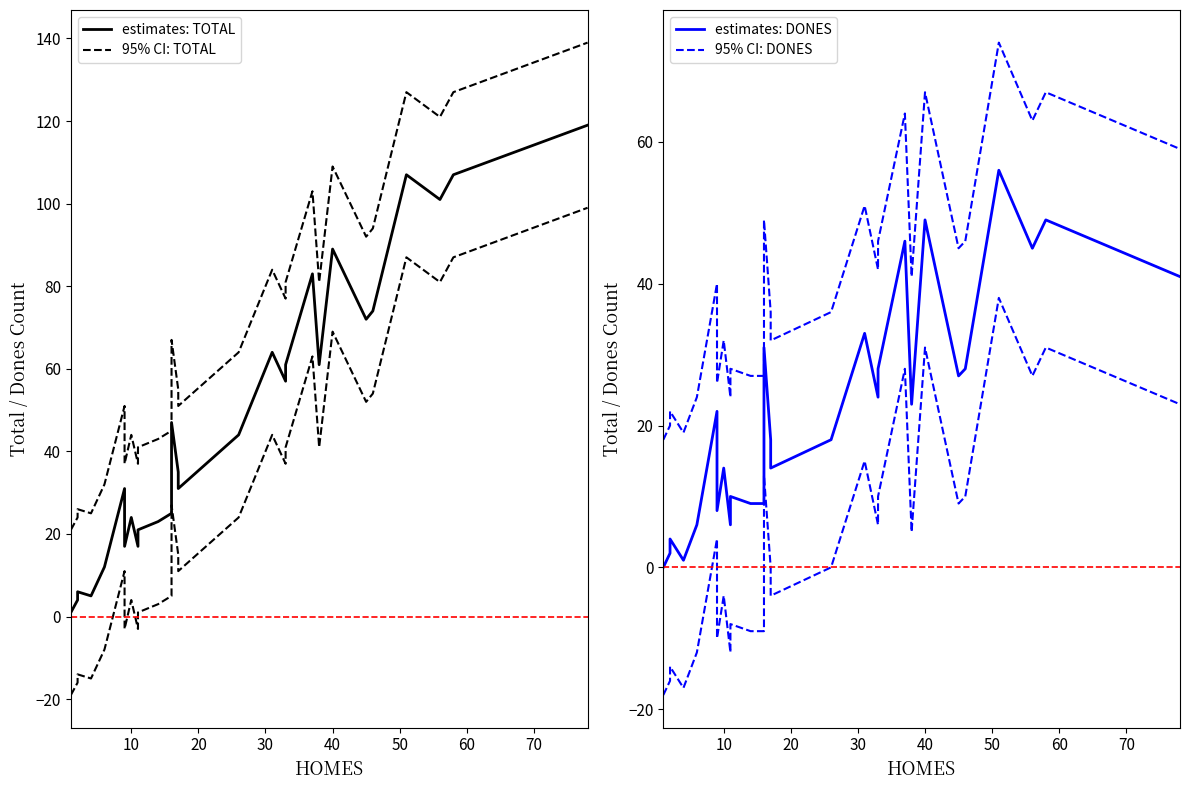

True or false: estimates: DONES has more than 0 points higher than both neighbors.

True